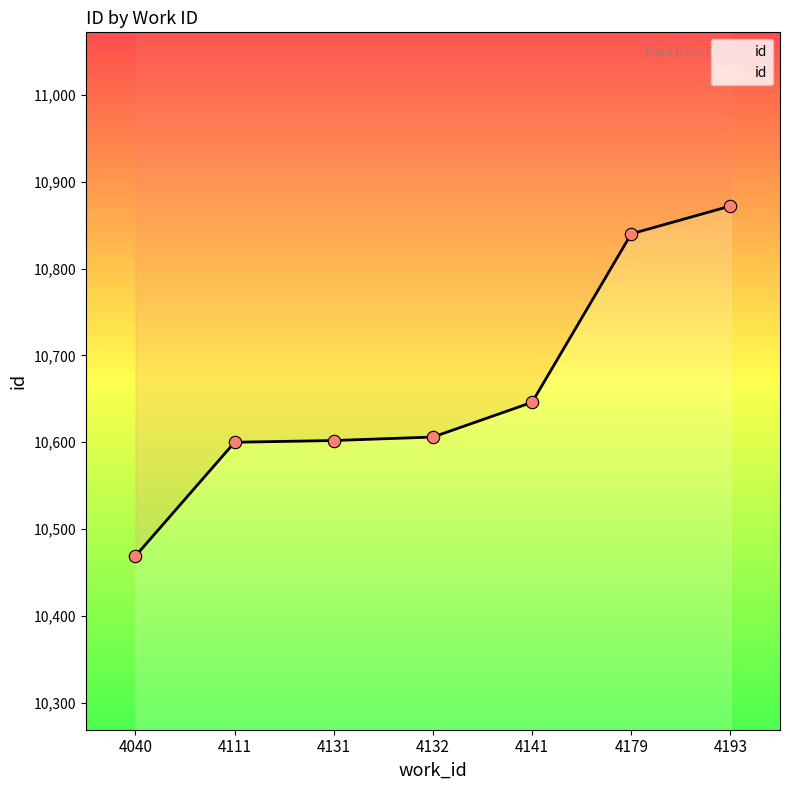

What is the ratio of the value at 4131 to the value at 4111?

1.0